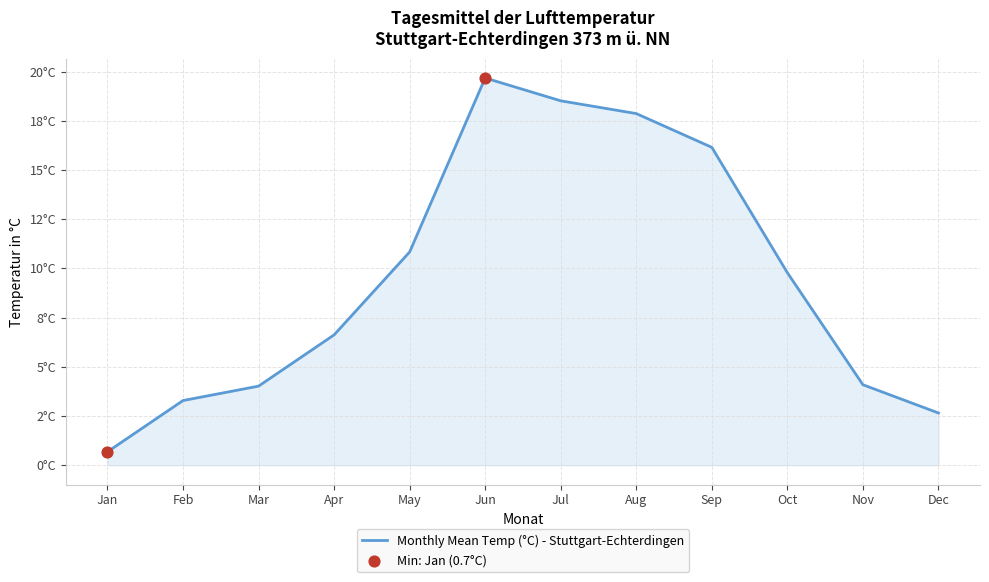

What is the change in value from Oct to Dec?

-7.1